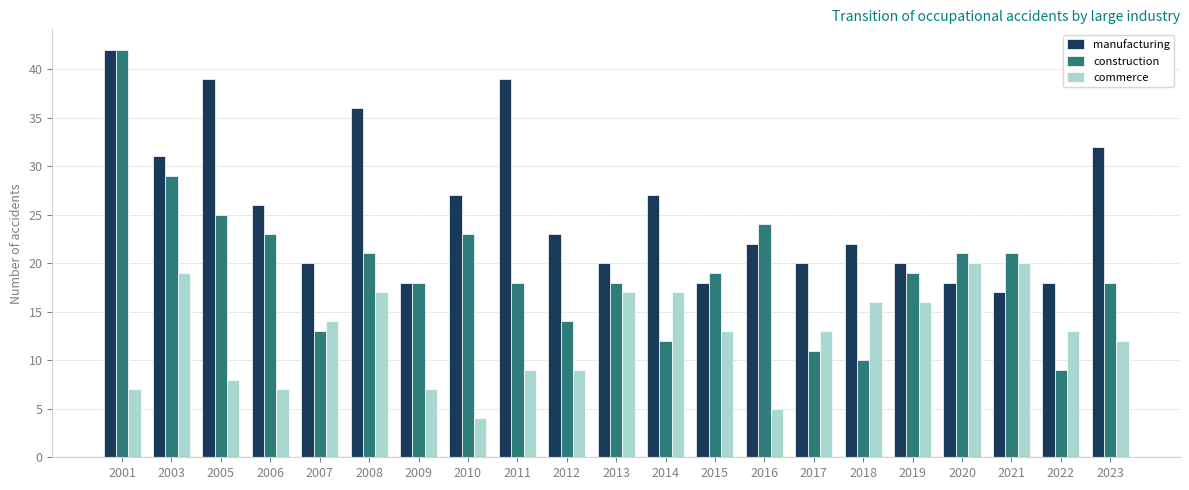

What is the difference between the construction values at 2005 and 2016?

1